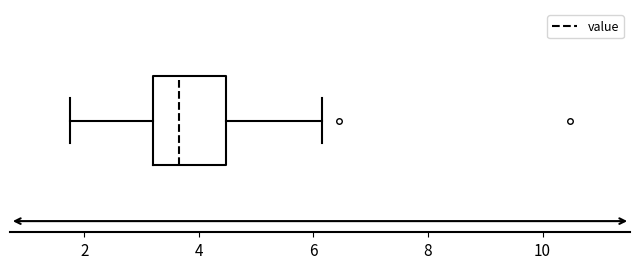

Transcribe this box plot: give where the median line is, the range the box spans, and where the two whiskers end, as read against the x-axis. The values are not printed on the chart, so give them approximately, as read against the axis.

median 3.6, box 3.2 to 4.4, whiskers 1.8 to 6.2